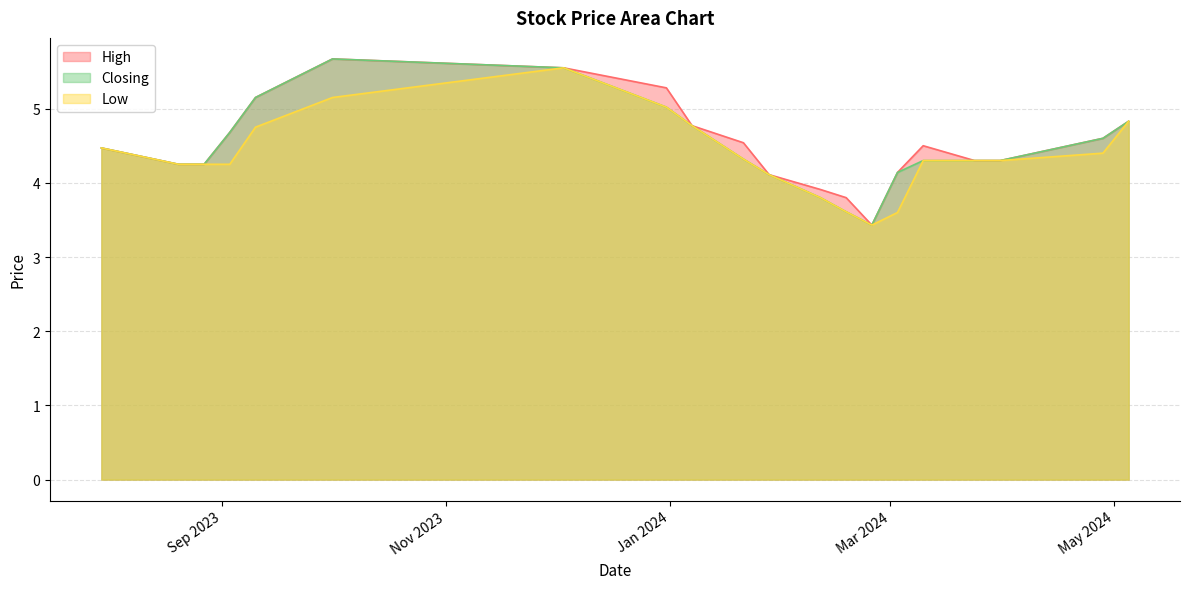

How many interior local peaks does the Closing series have?

1